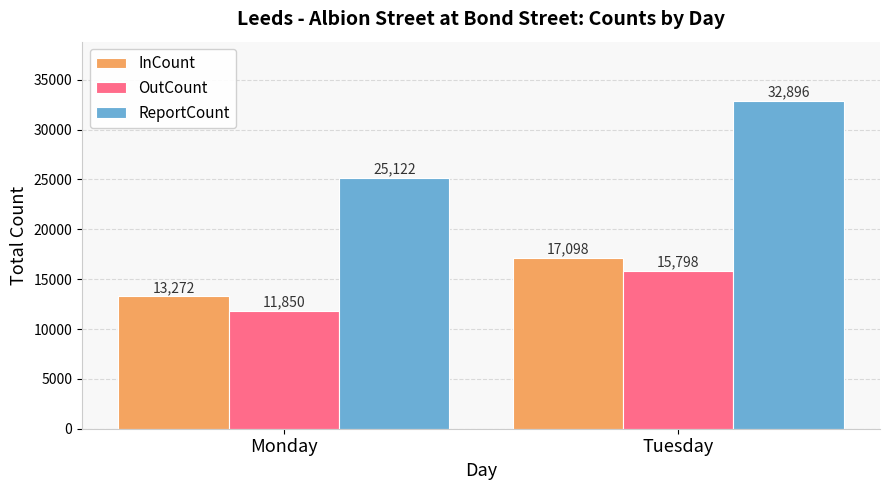

Which series has the largest range (max minus min)?

ReportCount